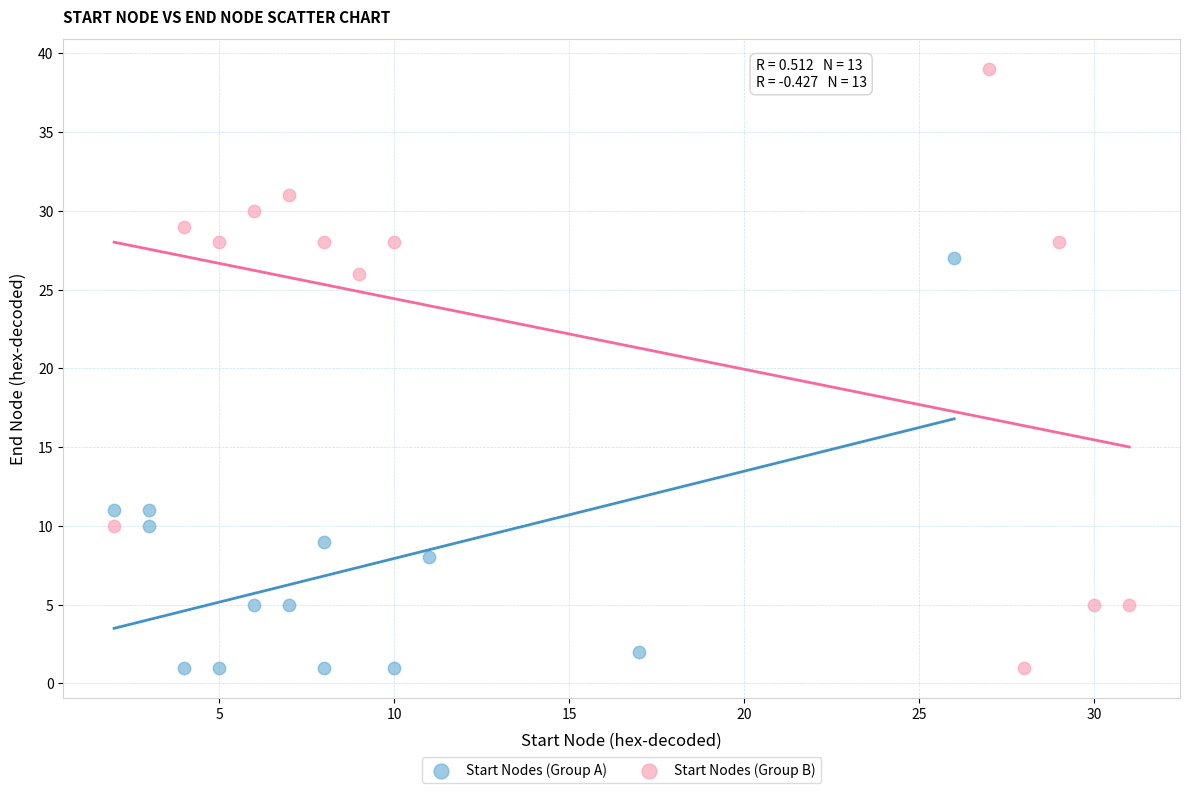

What are all the series names shown in the legend?

Start Nodes (Group A), Start Nodes (Group B)